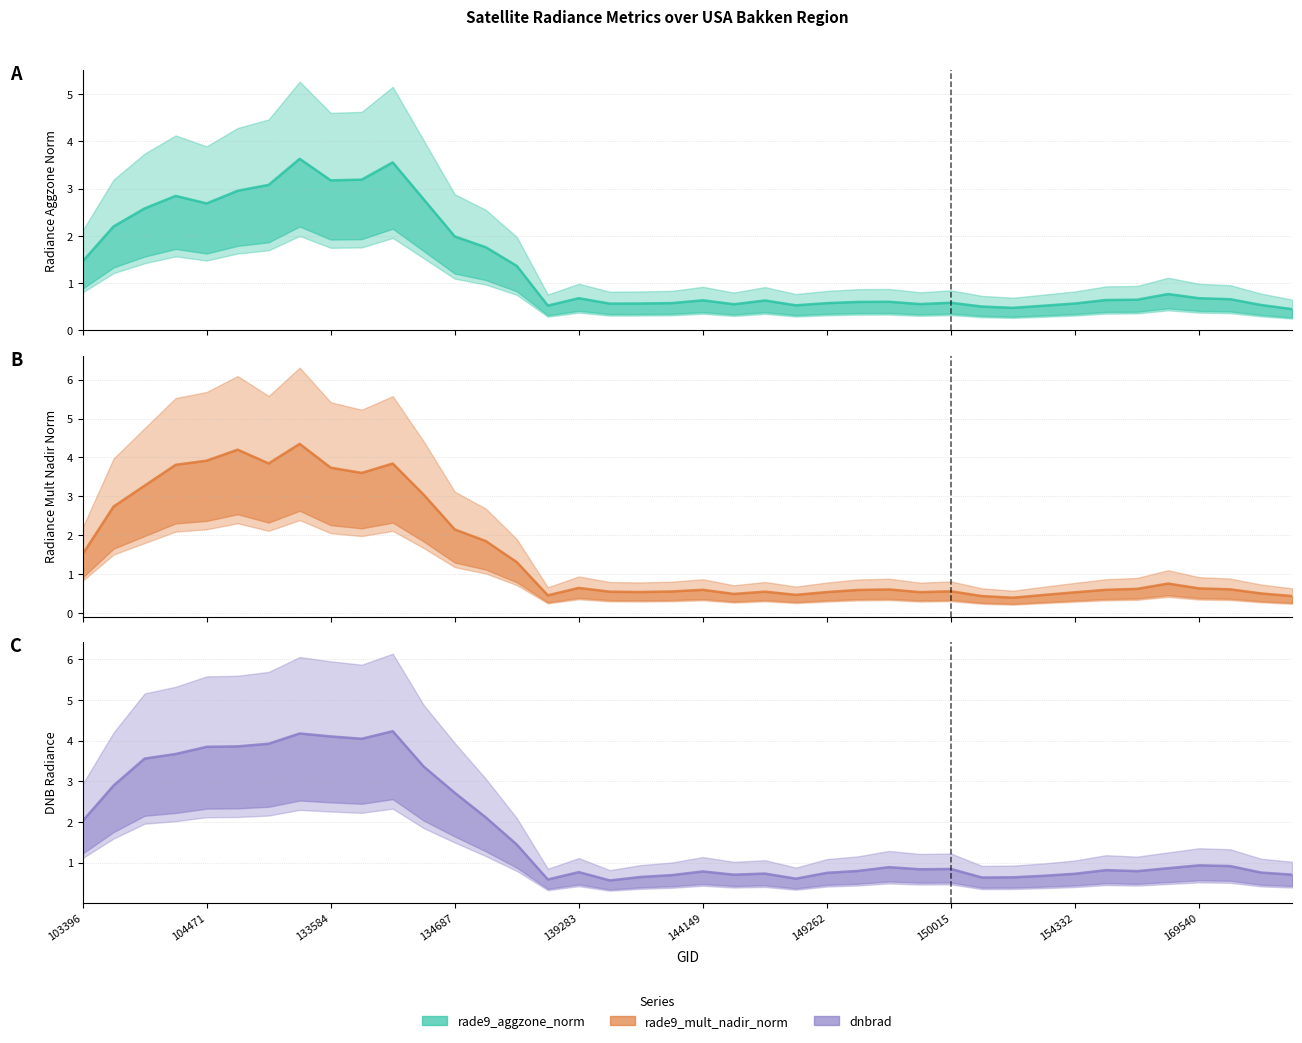

Reading left to right, what are all the values shown in this chart?

rade9_aggzone_norm: 1.5	2.2	2.6	2.8	2.7	3.0	3.1	3.6	3.2	3.2	3.6	2.8	2.0	1.8	1.4	0.5	0.7	0.6	0.6	0.6	0.6	0.6	0.6	0.5	0.6	0.6	0.6	0.6	0.6	0.5	0.5	0.5	0.6	0.6	0.6	0.8	0.7	0.7	0.5	0.4
rade9_mult_nadir_norm: 1.5	2.7	3.3	3.8	3.9	4.2	3.8	4.4	3.7	3.6	3.8	3.0	2.2	1.9	1.3	0.5	0.7	0.6	0.5	0.6	0.6	0.5	0.6	0.5	0.5	0.6	0.6	0.5	0.6	0.4	0.4	0.5	0.5	0.6	0.6	0.8	0.6	0.6	0.5	0.4
dnbrad: 2.0	2.9	3.6	3.7	3.8	3.9	3.9	4.2	4.1	4.0	4.2	3.4	2.7	2.1	1.4	0.6	0.8	0.6	0.6	0.7	0.8	0.7	0.7	0.6	0.7	0.8	0.9	0.8	0.8	0.6	0.6	0.7	0.7	0.8	0.8	0.9	0.9	0.9	0.8	0.7